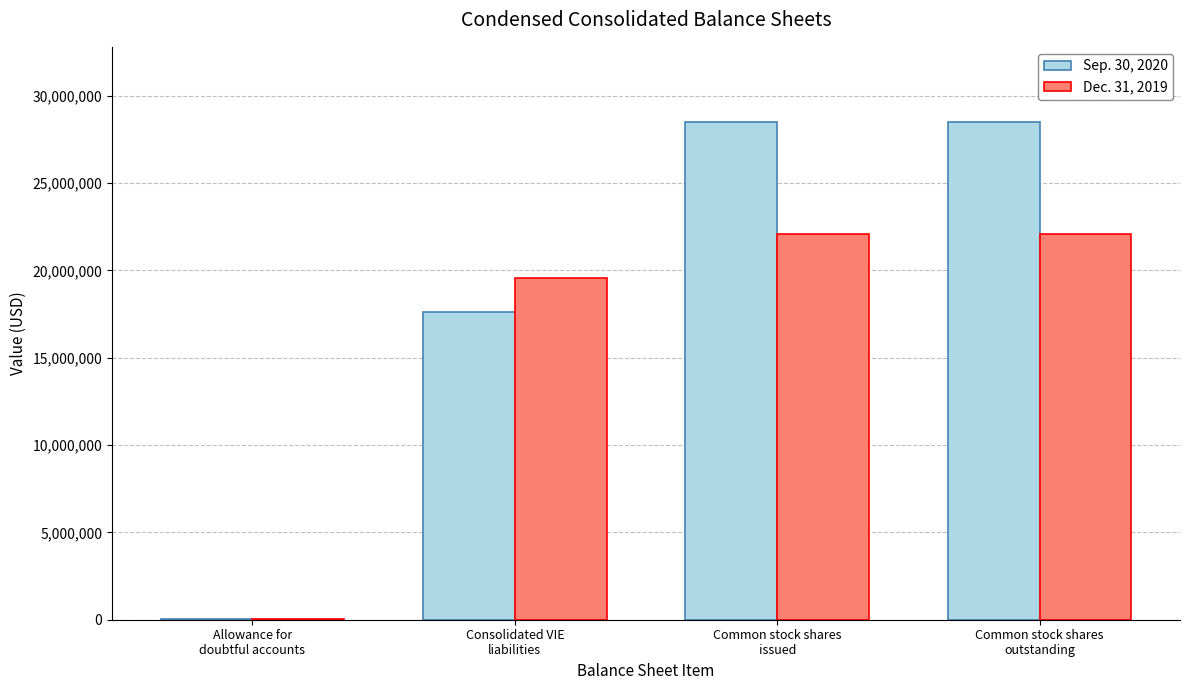

What is the greatest value displayed?

28514816